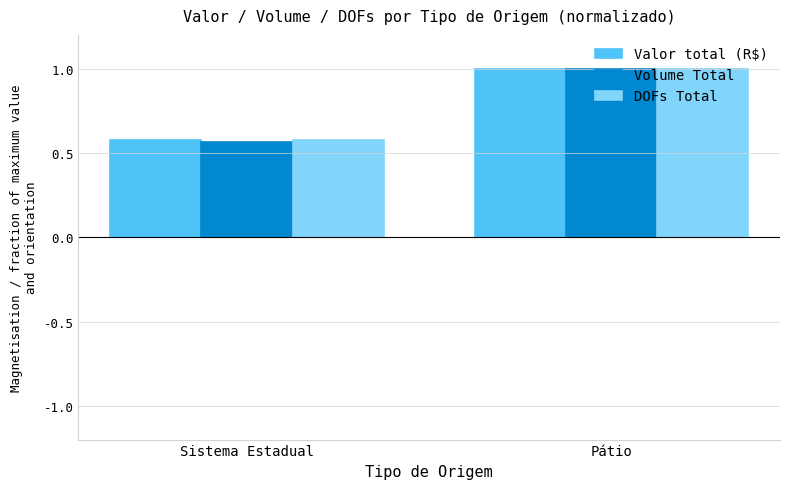

What is the sum of all DOFs Total values?

1.6